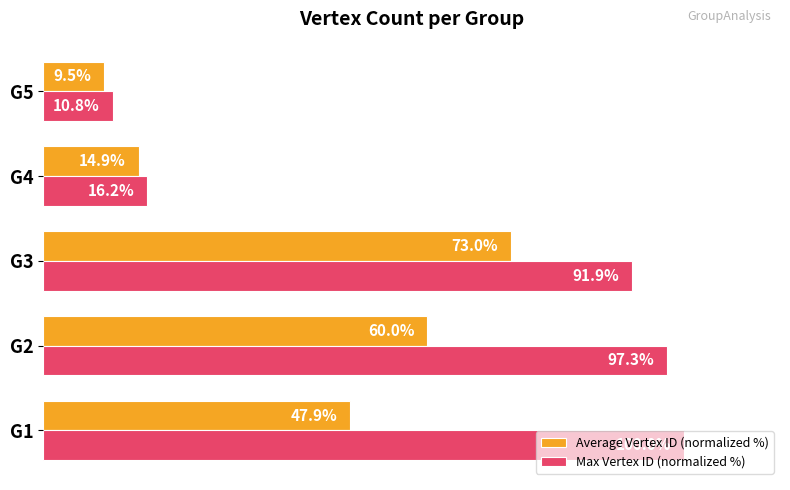

Rank the categories by Max Vertex ID (normalized %) value from highest to lowest.

G1, G2, G3, G4, G5